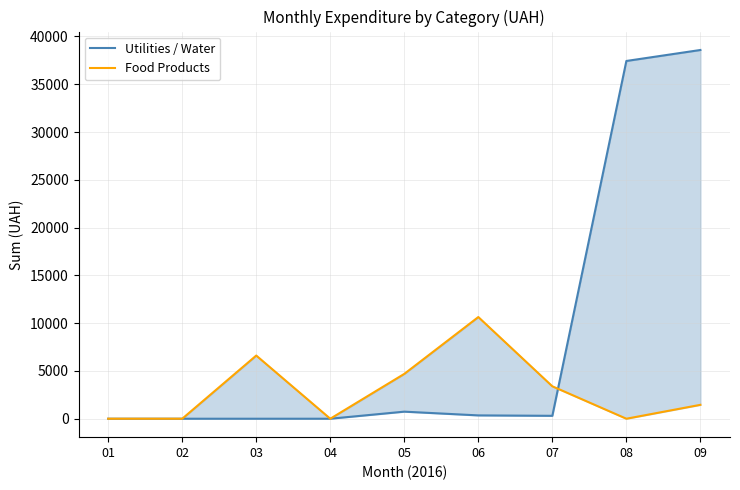

Count the number of data series in this chart.

2